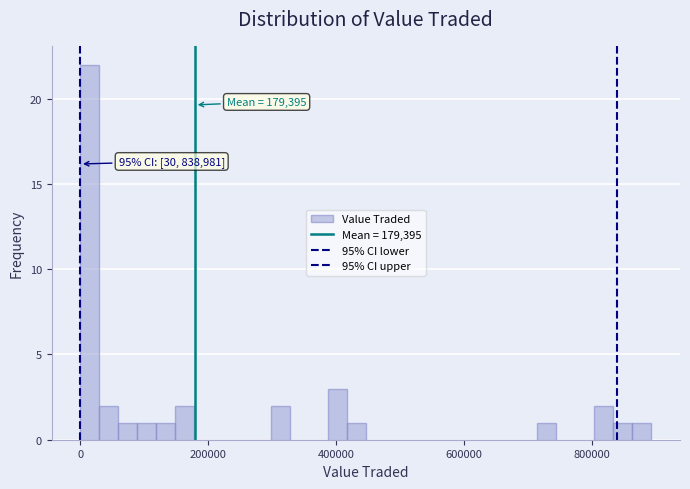

Around what value on the x-axis is the tallest bar? Give the approximate position of its centre, as read against the axis.

20000